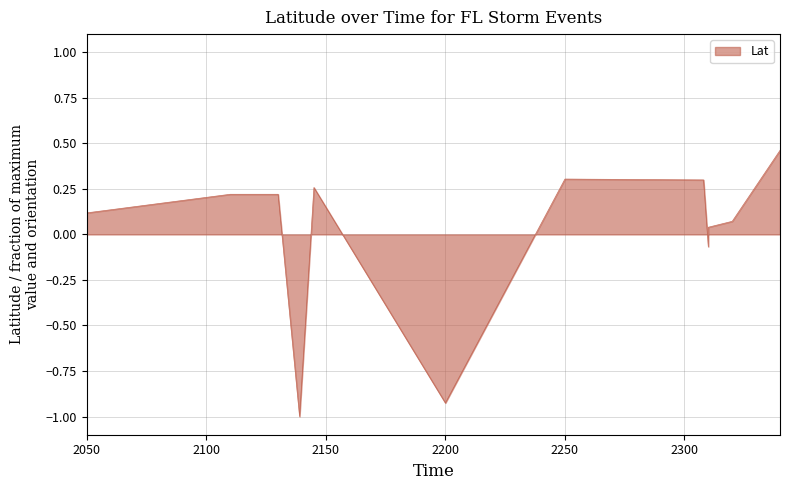

Rank the categories by value from lowest to highest.

2139, 2200, 2310, 2310, 2320, 2050, 2110, 2130, 2145, 2308, 2250, 2340